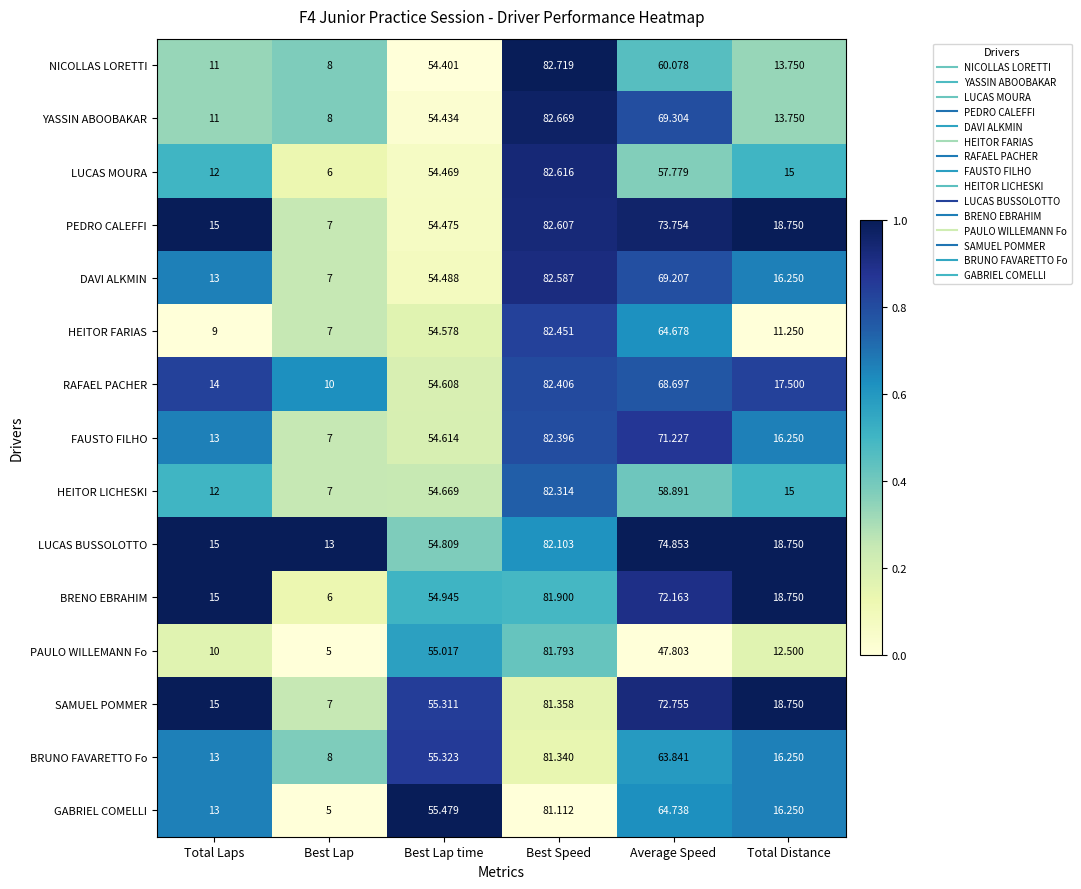

Is the value of HEITOR LICHESKI at Best Speed greater than the value of LUCAS BUSSOLOTTO at Total Laps?

Yes